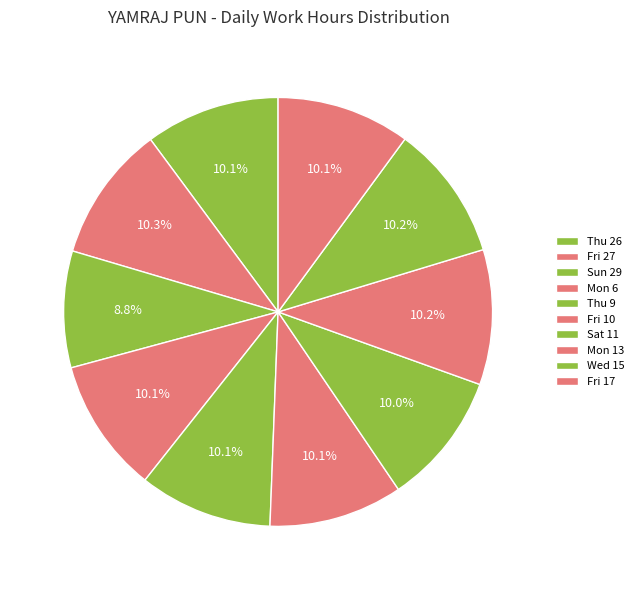

To the nearest percent, what is the average slice percentage?

10%